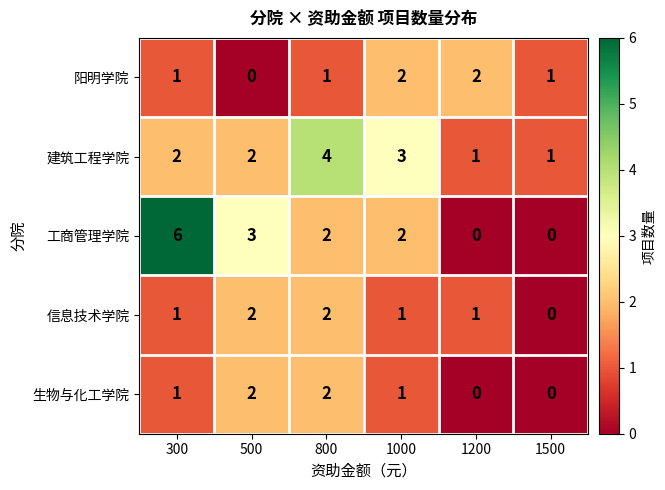

Read the 工商管理学院 value at 300.

6